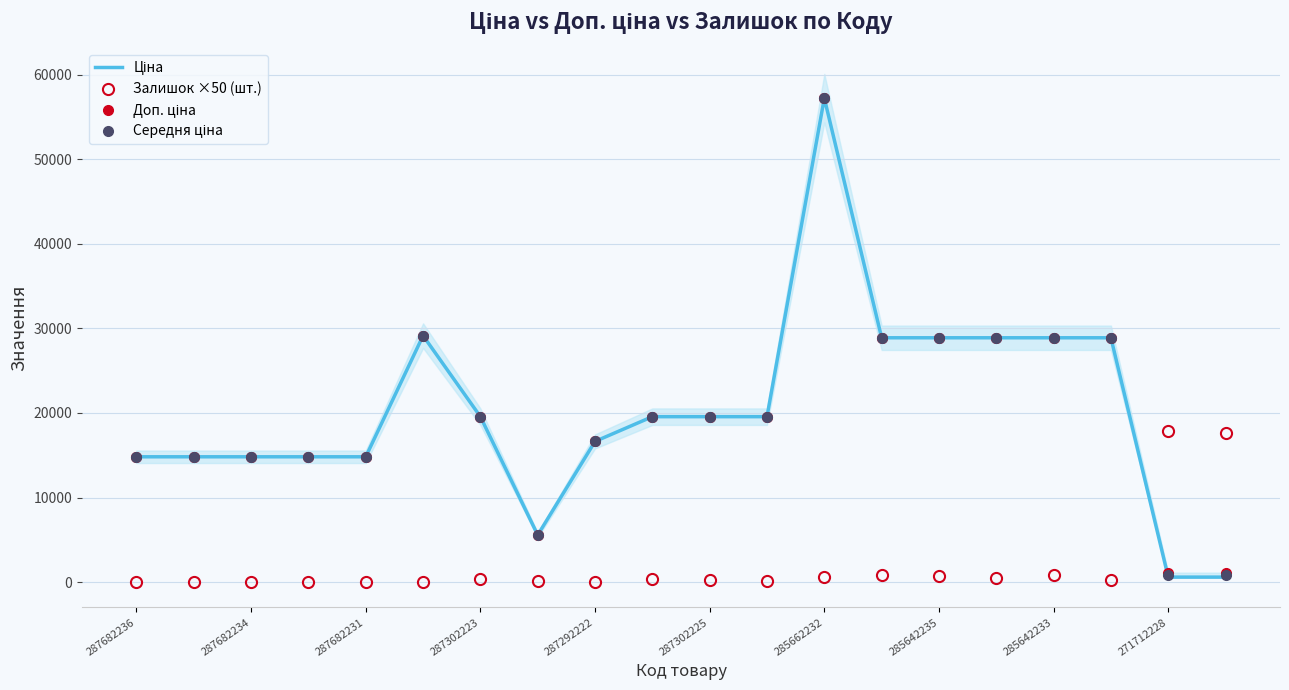

Reading right to left, list all the values displayed in this chart.

Ціна: 578.1	578.1	28901.7	28901.7	28901.7	28901.7	28901.7	57258.0	19564.9	19564.9	19564.9	16636.8	5560.3	19564.9	29152.3	14817.6	14817.6	14817.6	14817.6	14817.6
Залишок ×50 (шт.): 17650.0	17850.0	250.0	800.0	500.0	700.0	800.0	650.0	150.0	250.0	350.0	50.0	150.0	350.0	0.0	0.0	0.0	0.0	0.0	0.0
Доп. ціна: 1060.0	1060.0	28901.7	28901.7	28901.7	28901.7	28901.7	57258.0	19564.9	19564.9	19564.9	16636.8	5560.3	19564.9	29152.3	14817.6	14817.6	14817.6	14817.6	14817.6
Середня ціна: 819.1	819.1	28901.7	28901.7	28901.7	28901.7	28901.7	57258.0	19564.9	19564.9	19564.9	16636.8	5560.3	19564.9	29152.3	14817.6	14817.6	14817.6	14817.6	14817.6